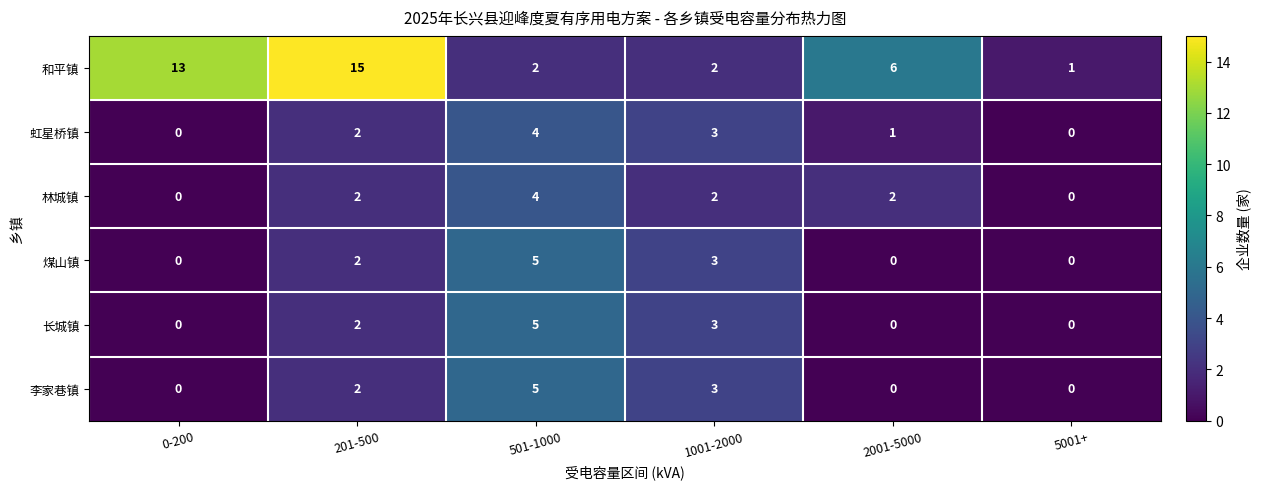

Which series has the widest spread of values?

和平镇